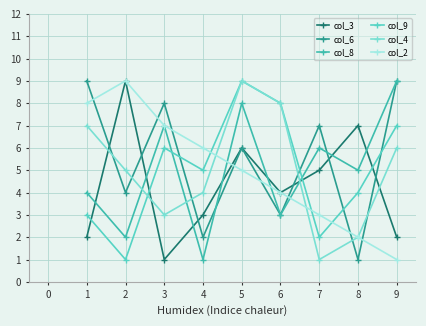

How many categories are shown in the chart?

9